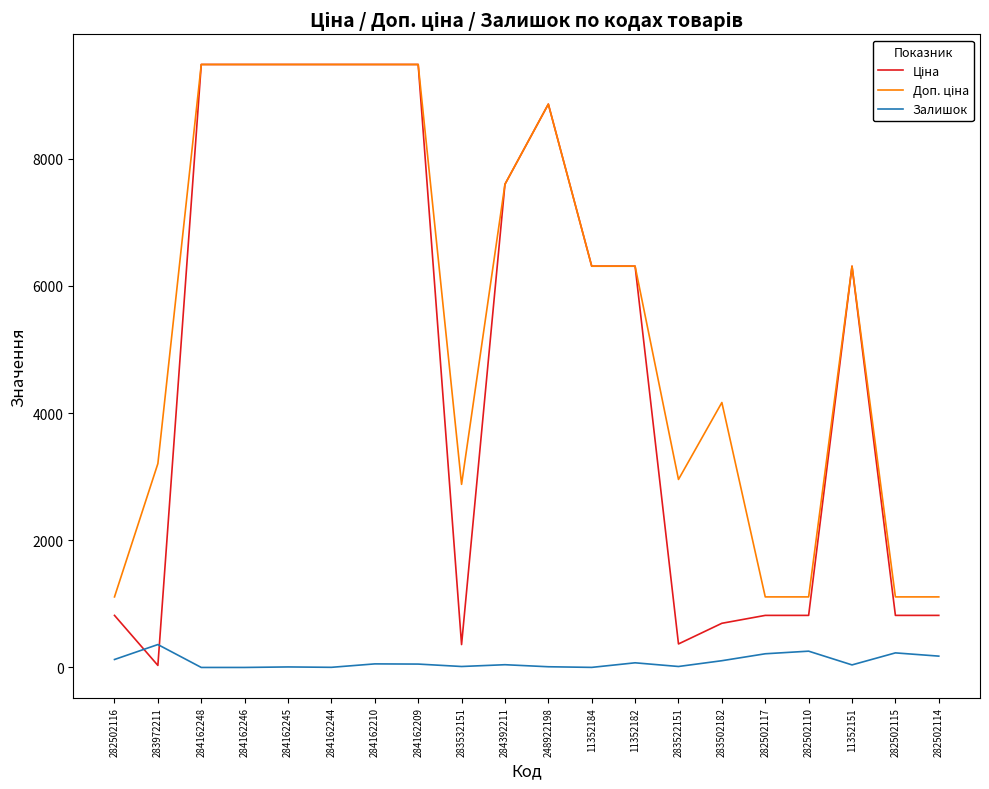

How many lines are shown in the chart?

3